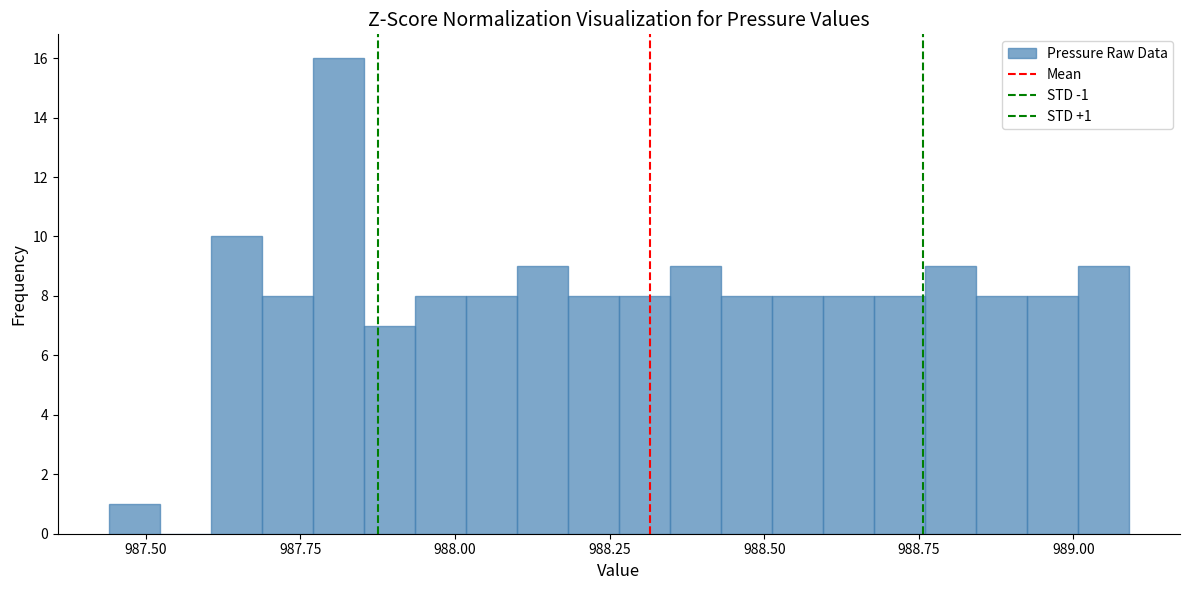

Read against the x-axis, roughly where is the centre of the tallest bar?

987.80